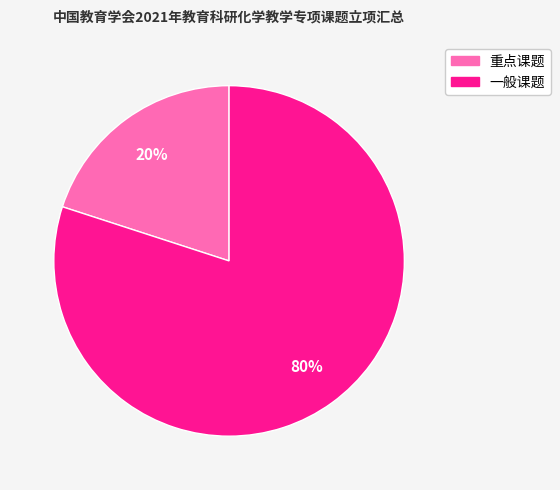

Between 一般课题 and 重点课题, which is larger?

一般课题